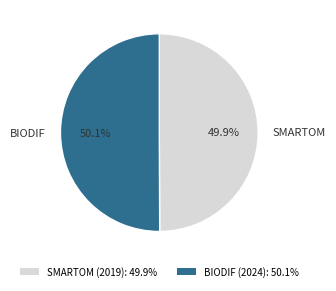

Does any single category account for the majority?

Yes